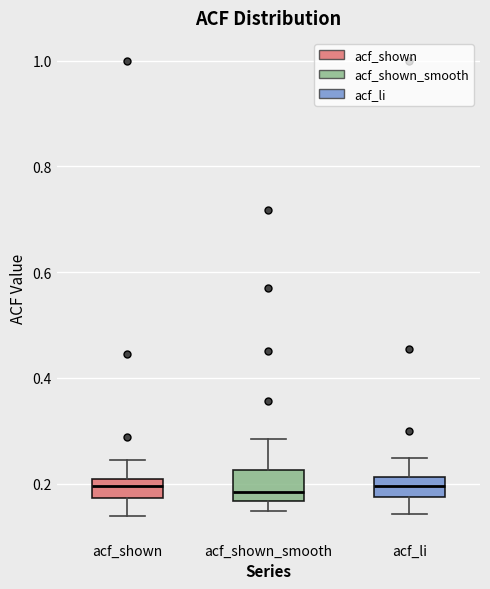

Where is the lower edge of the box for acf_li on the y-axis? The values are not printed on the chart, so give them approximately, as read against the axis.

0.18